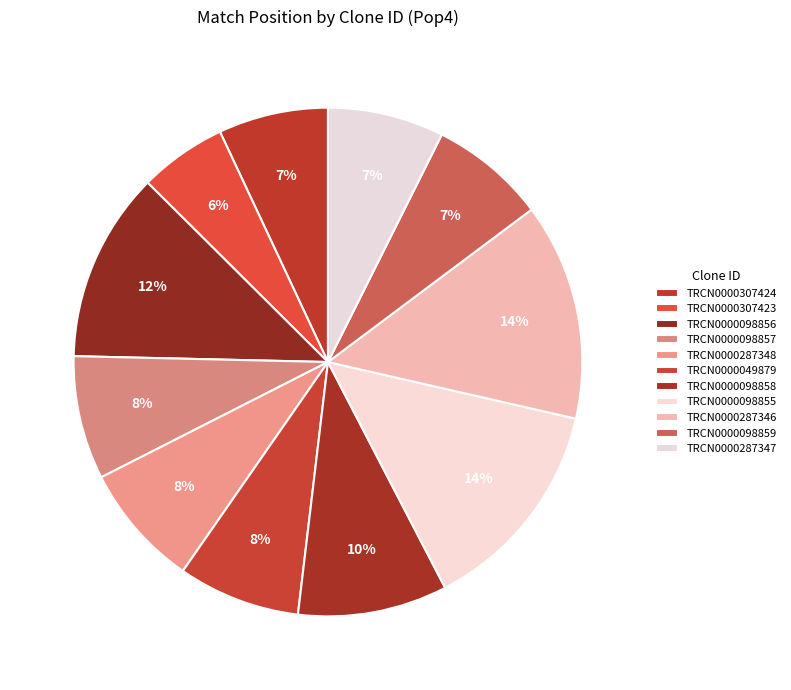

How many segments does this pie chart have?

11